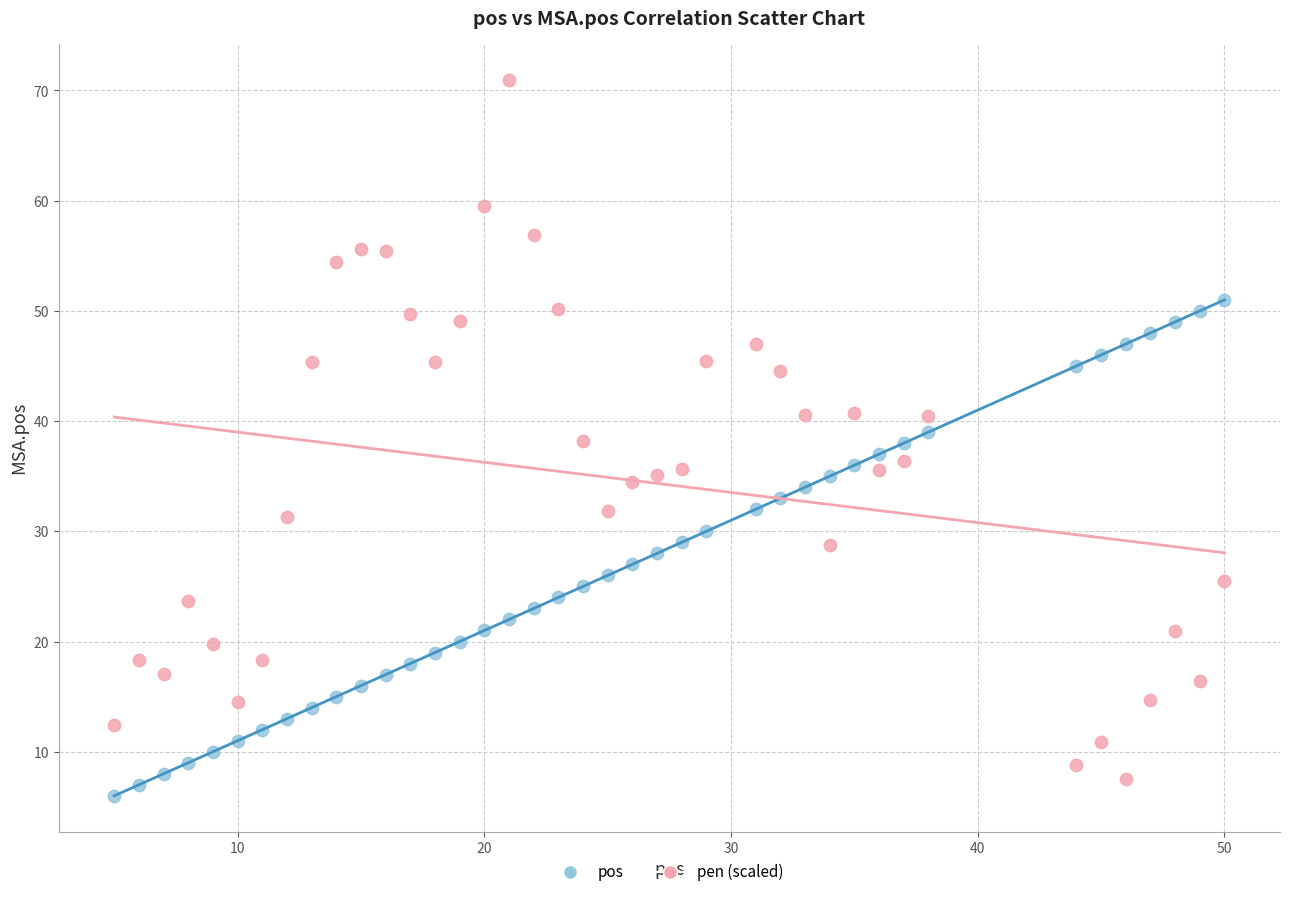

Which series has the widest spread of Y values?

pen (scaled)